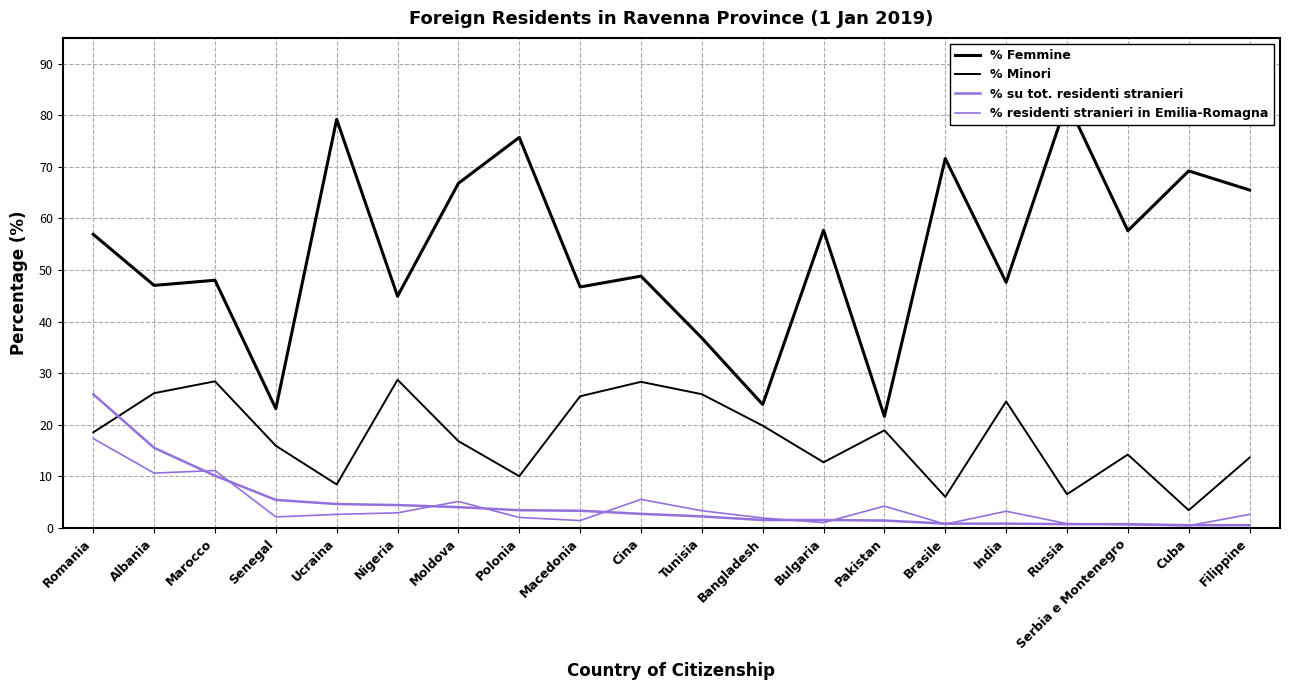

How many lines are shown in the chart?

4